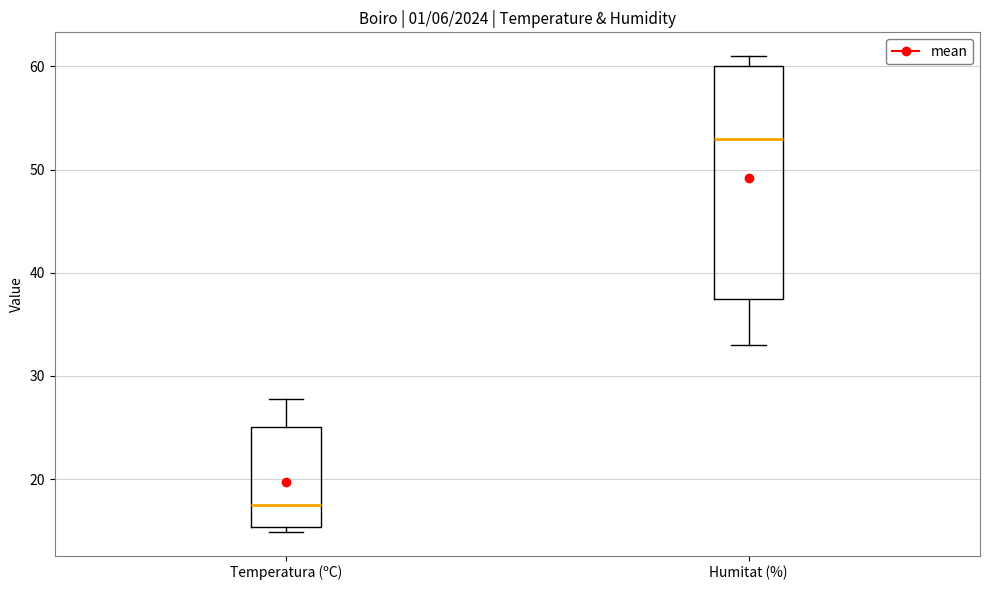

Where is the lower edge of the box for Temperatura (ºC) on the y-axis? The values are not printed on the chart, so give them approximately, as read against the axis.

15